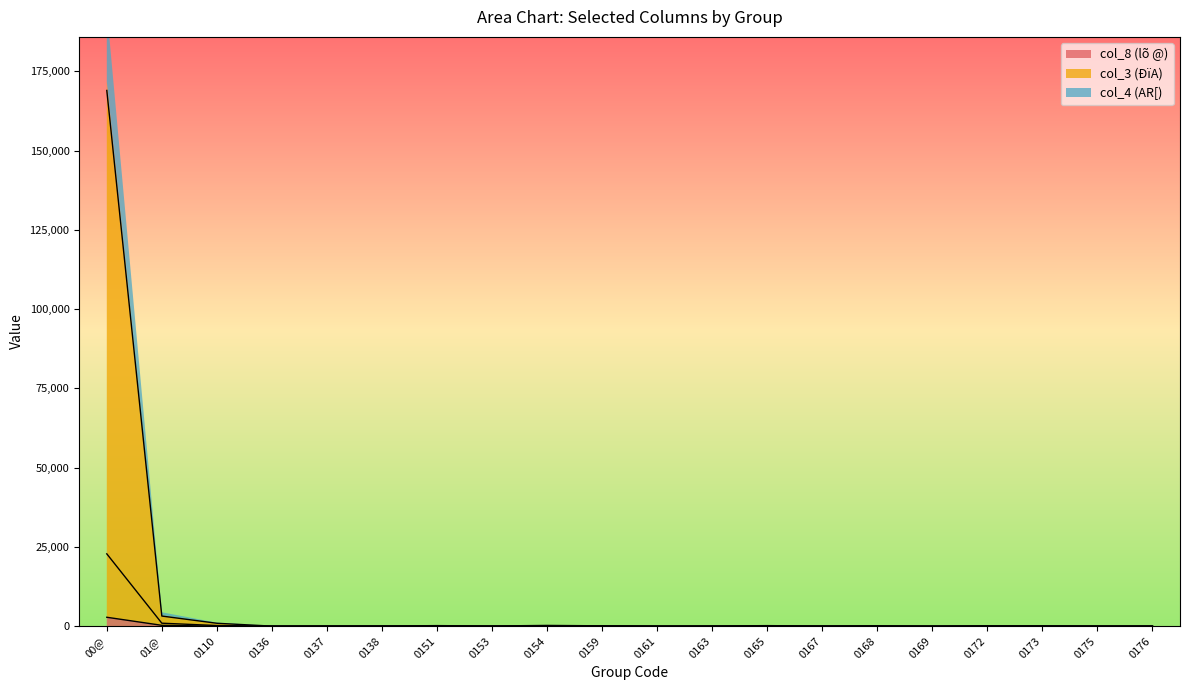

What is the label of the 20th point from the left?

0176